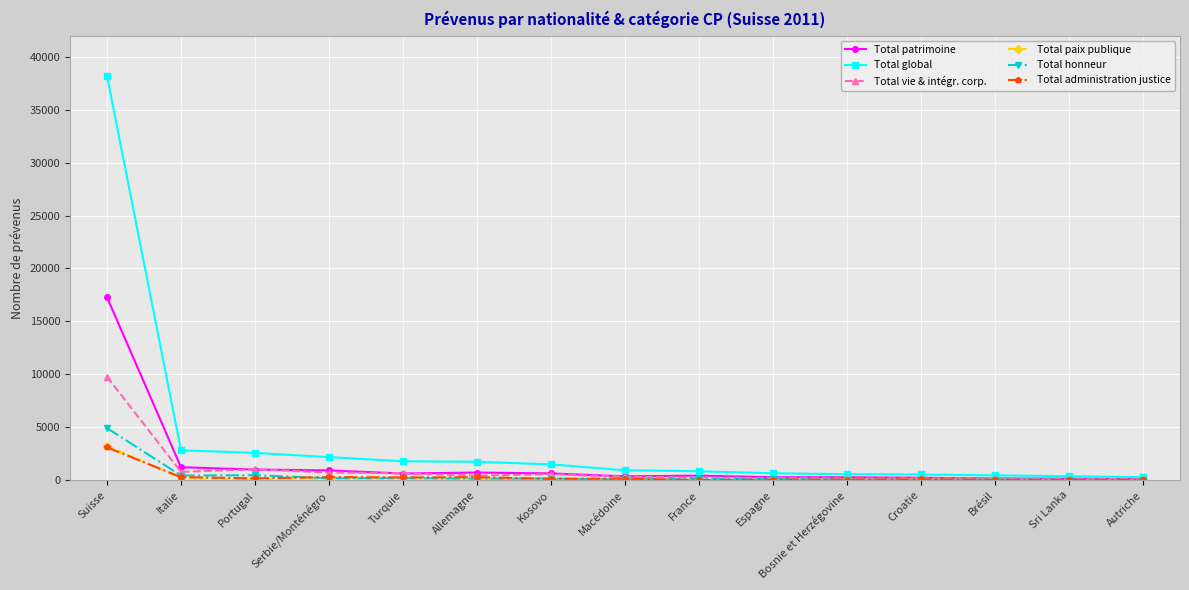

What is the average value of the Total paix publique series?

293